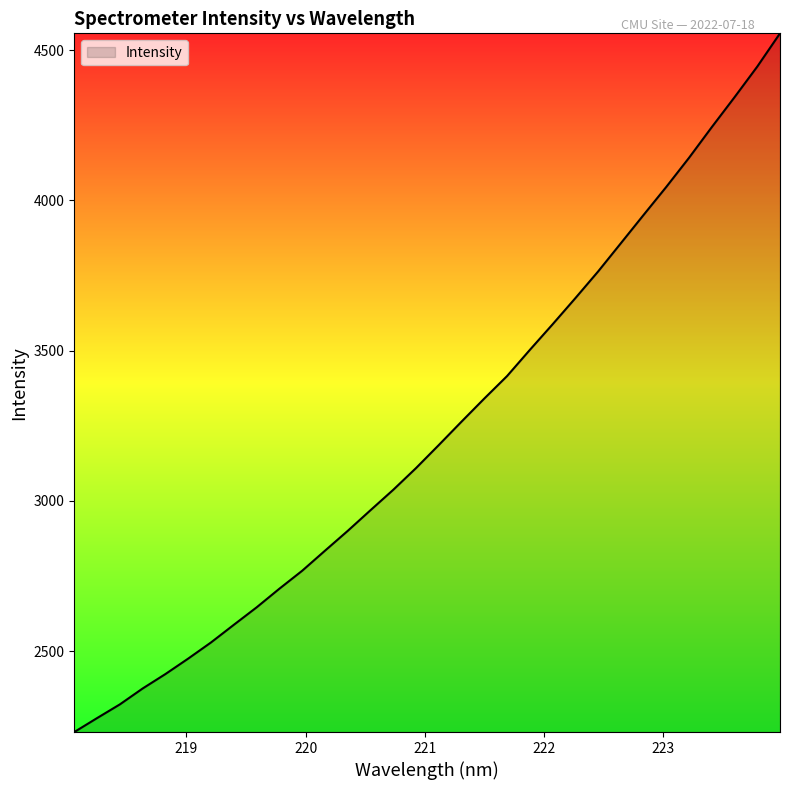

Count the number of values greater than 3185.

16